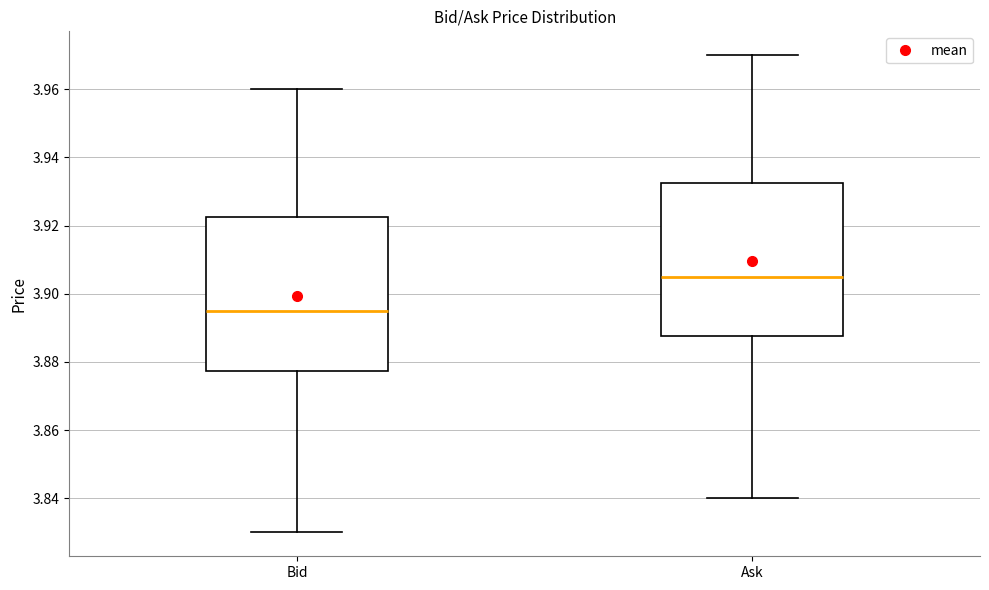

Which box has the lowest median line?

Bid